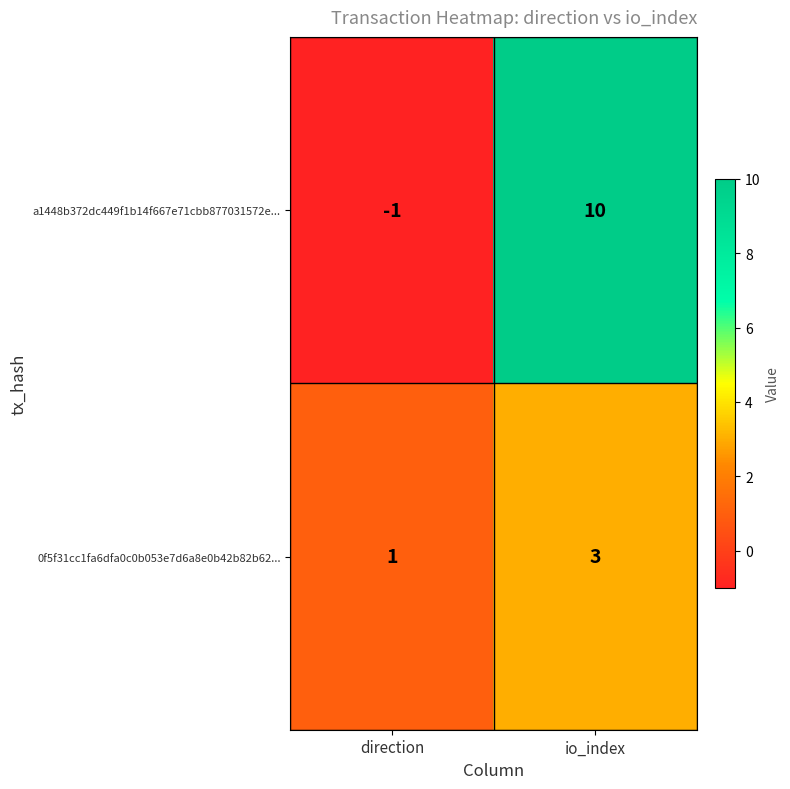

At which category does the chart reach its peak across all series?

io_index